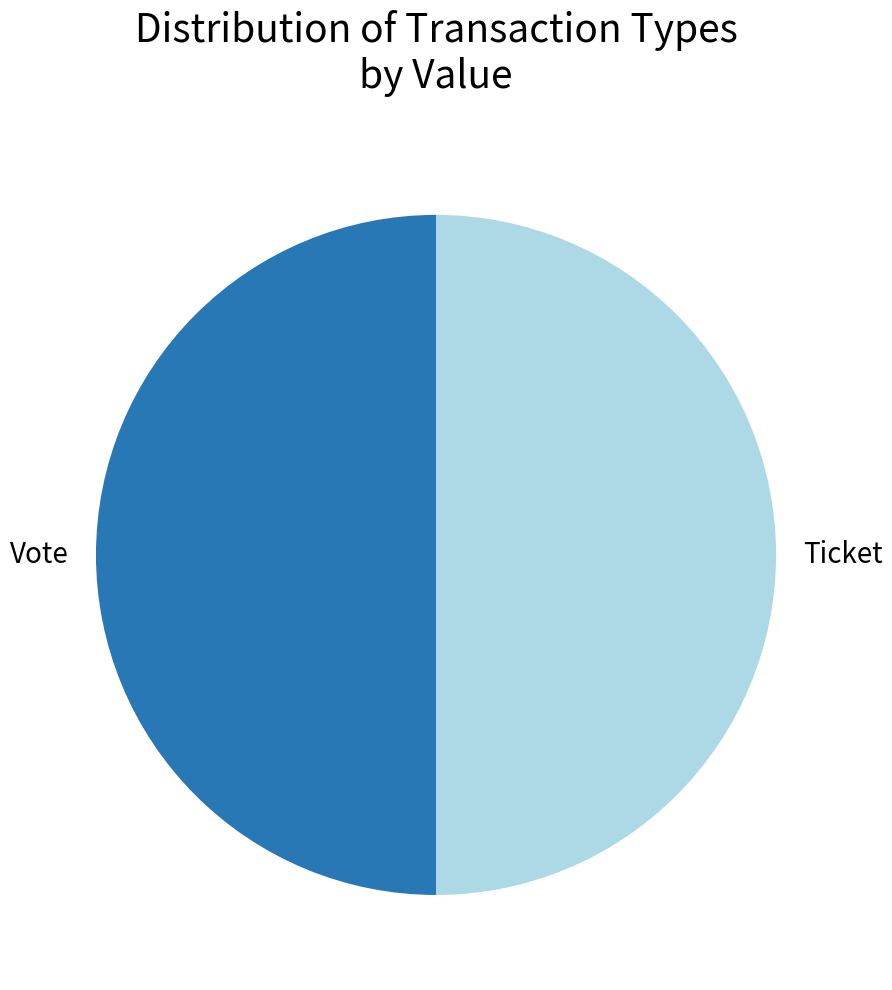

Combined, do Vote and Ticket account for over 50%?

Yes